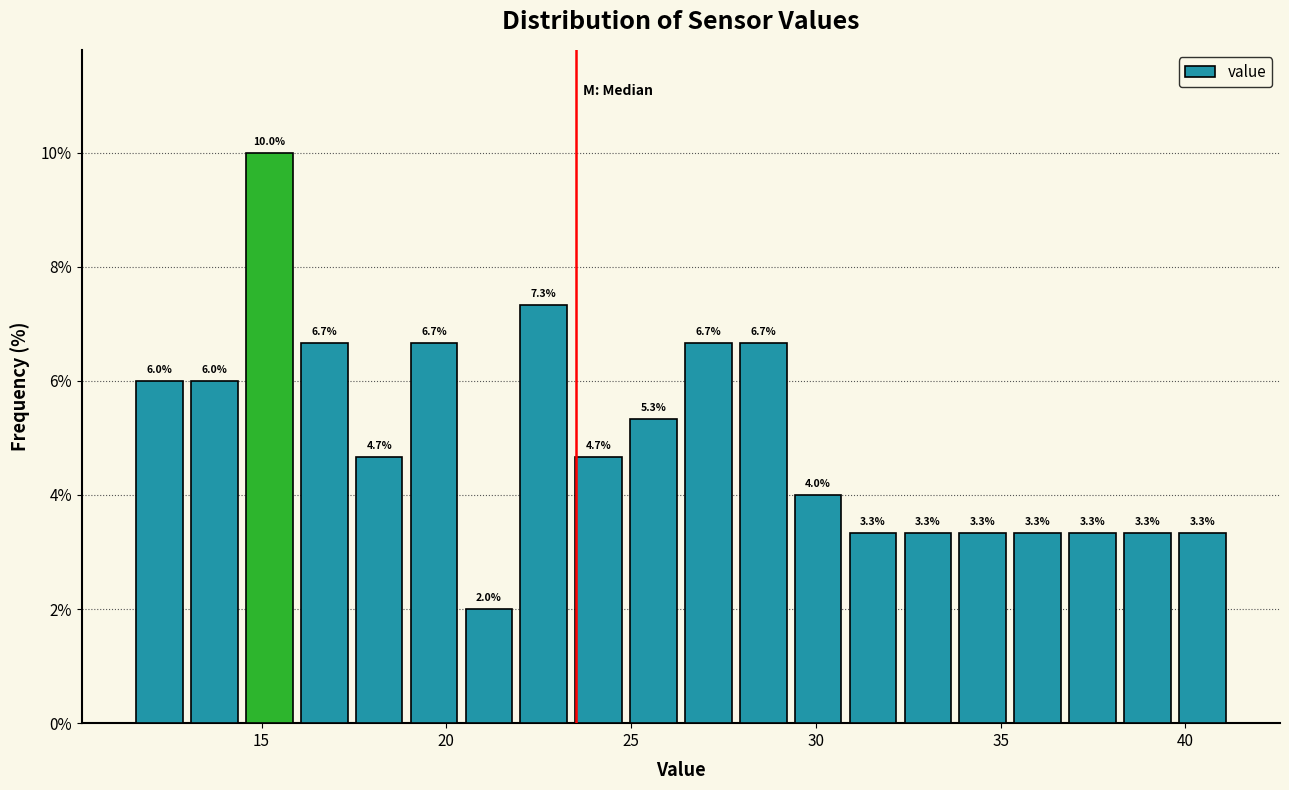

Read against the x-axis, roughly where is the centre of the tallest bar?

15.0